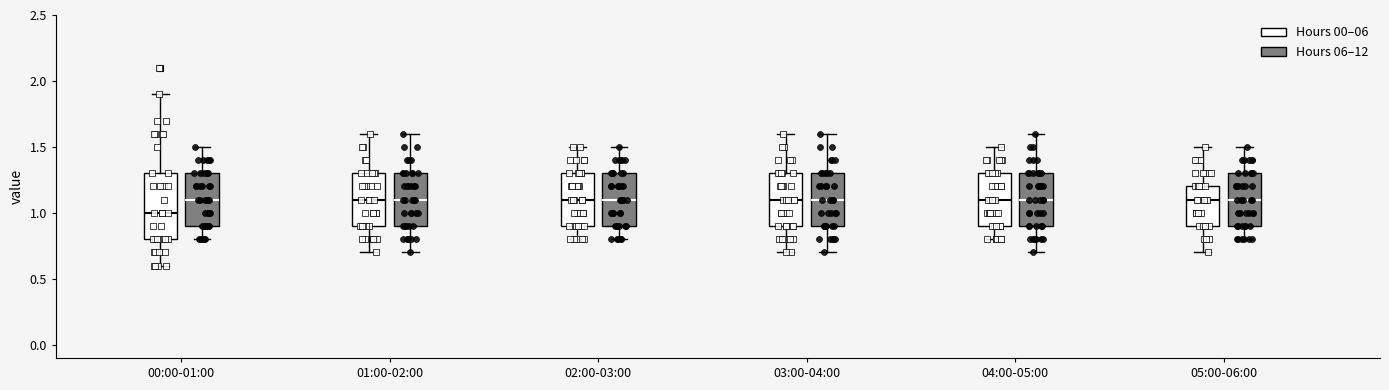

Reading left to right, transcribe this box plot: for each box, give where its median line is, the range the box spans, and where its two whiskers end, as read against the y-axis. The values are not printed on the chart, so give them approximately, as read against the axis.

00:00-01:00 (Hours 00–06): median 1.0, box 0.8 to 1.3, whiskers 0.6 to 1.9
00:00-01:00 (Hours 06–12): median 1.1, box 0.9 to 1.3, whiskers 0.8 to 1.5
01:00-02:00 (Hours 00–06): median 1.1, box 0.9 to 1.3, whiskers 0.7 to 1.6
01:00-02:00 (Hours 06–12): median 1.1, box 0.9 to 1.3, whiskers 0.7 to 1.6
02:00-03:00 (Hours 00–06): median 1.1, box 0.9 to 1.3, whiskers 0.8 to 1.5
02:00-03:00 (Hours 06–12): median 1.1, box 0.9 to 1.3, whiskers 0.8 to 1.5
03:00-04:00 (Hours 00–06): median 1.1, box 0.9 to 1.3, whiskers 0.7 to 1.6
03:00-04:00 (Hours 06–12): median 1.1, box 0.9 to 1.3, whiskers 0.7 to 1.6
04:00-05:00 (Hours 00–06): median 1.1, box 0.9 to 1.3, whiskers 0.8 to 1.5
04:00-05:00 (Hours 06–12): median 1.1, box 0.9 to 1.3, whiskers 0.7 to 1.6
05:00-06:00 (Hours 00–06): median 1.1, box 0.9 to 1.2, whiskers 0.7 to 1.5
05:00-06:00 (Hours 06–12): median 1.1, box 0.9 to 1.3, whiskers 0.8 to 1.5